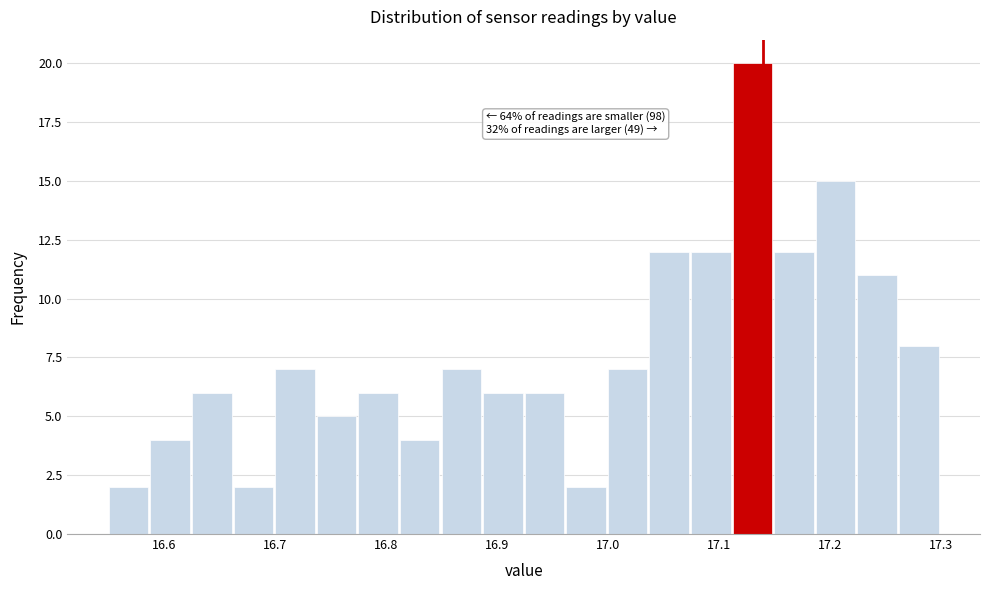

Around what value on the x-axis is the tallest bar? Give the approximate position of its centre, as read against the axis.

17.13